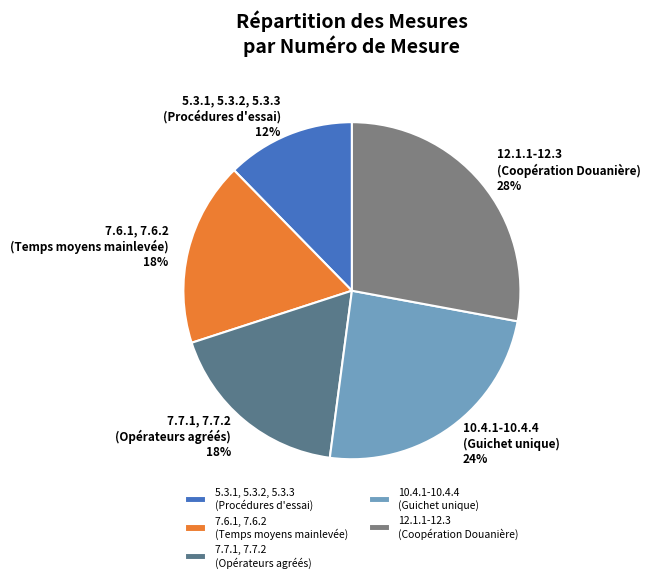

Is there any slice that represents more than half of the pie?

No